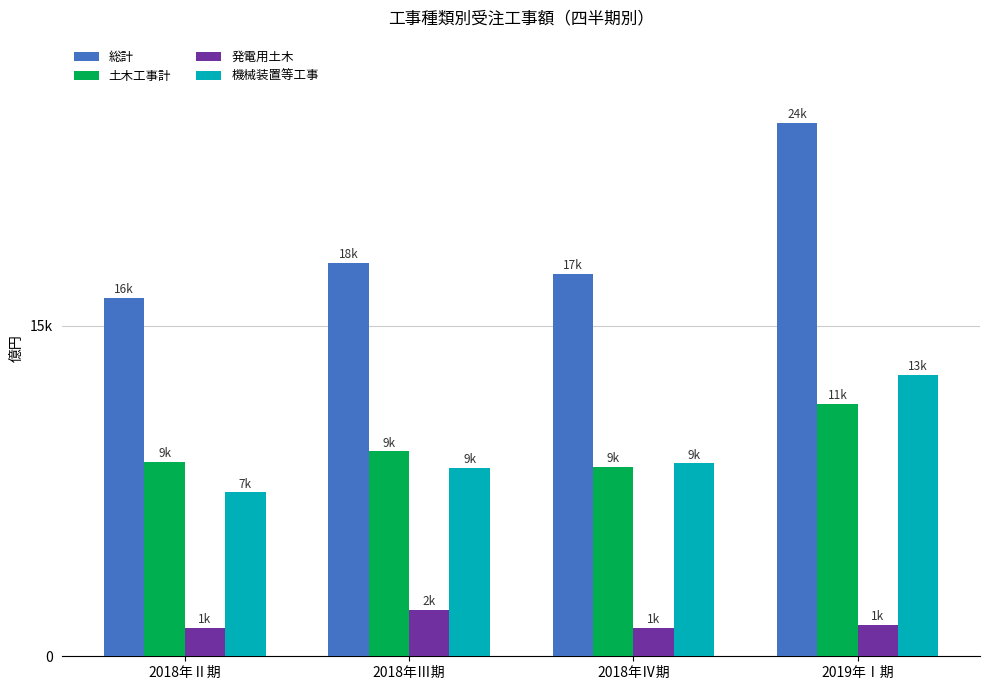

What is the sum of all 土木工事計 values?

38189.6